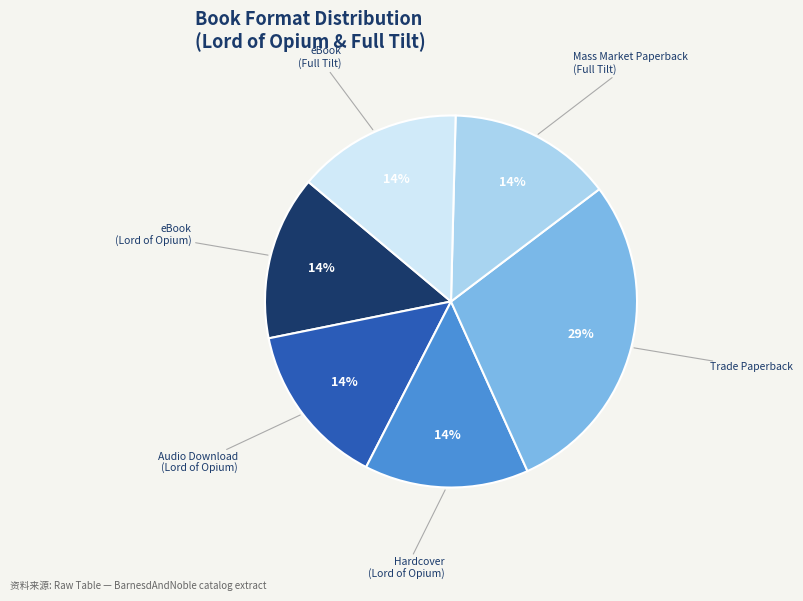

To the nearest percent, what is the average slice percentage?

17%